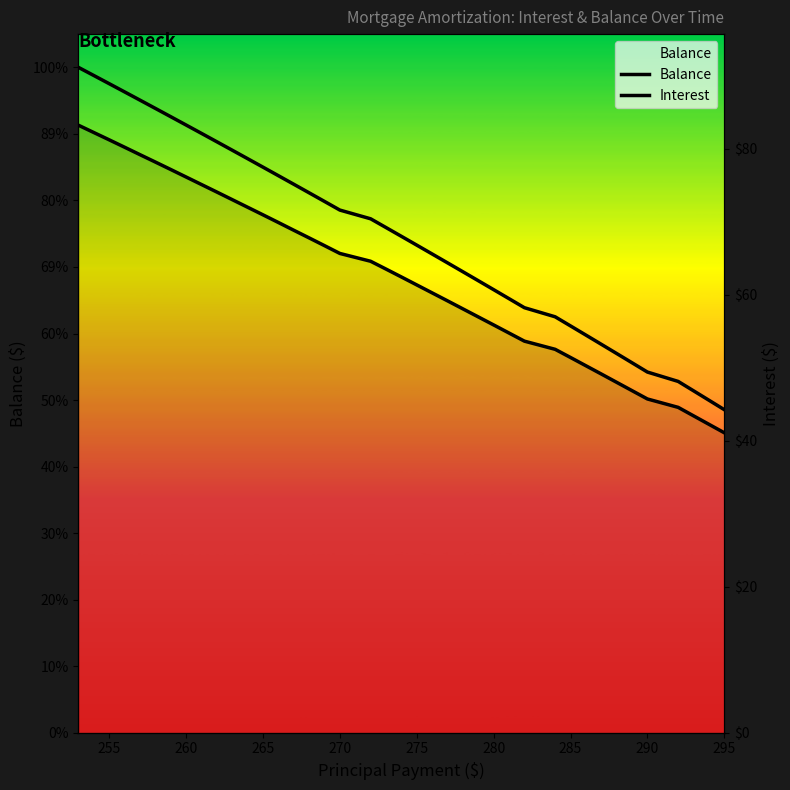

What position from the left is 290?

9